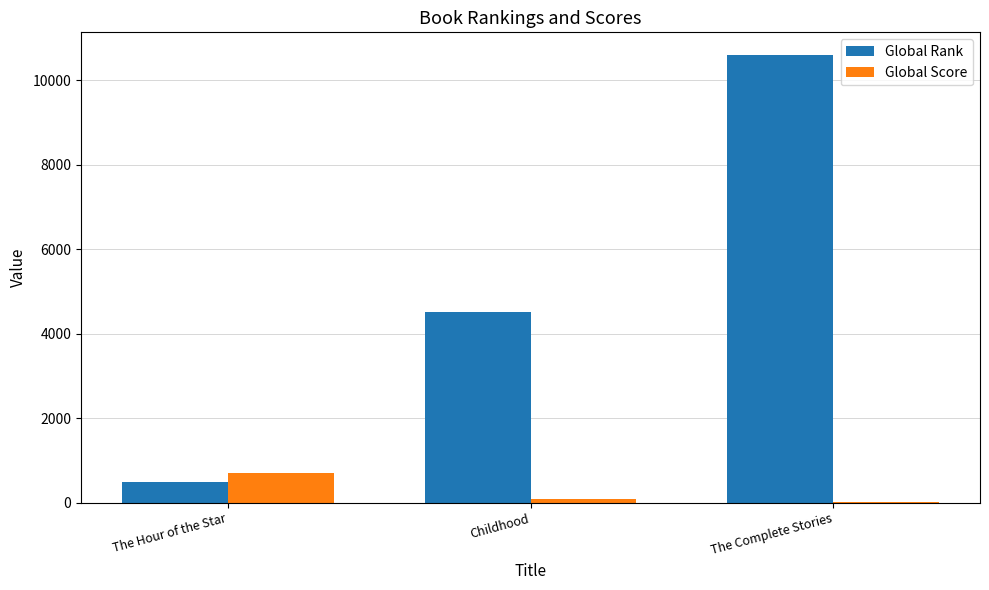

Are the bars grouped side by side (vs. stacked)?

Yes